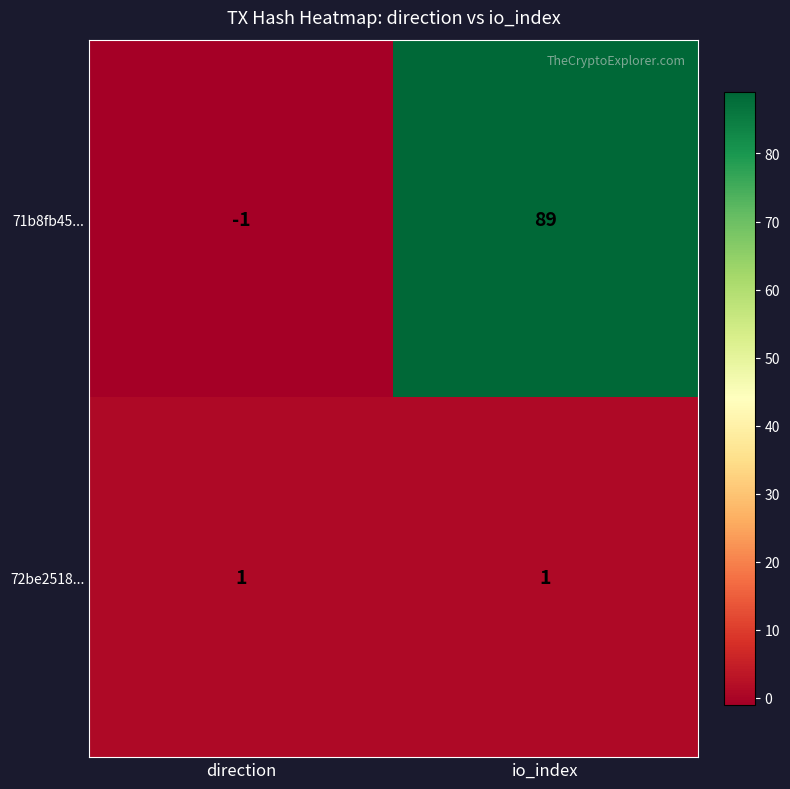

Read the 71b8fb45... value at io_index, to the nearest 10.

90